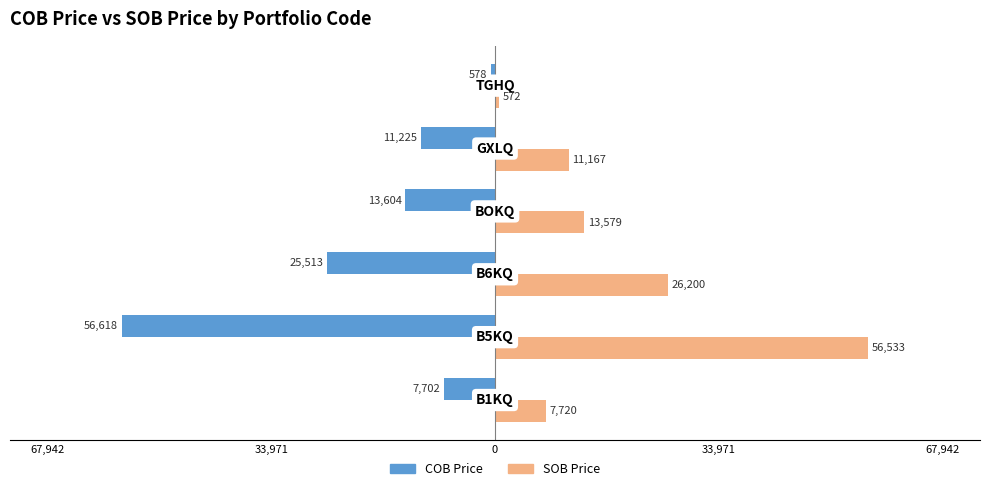

What is the difference between the maximum and minimum values in the SOB Price series?

55961